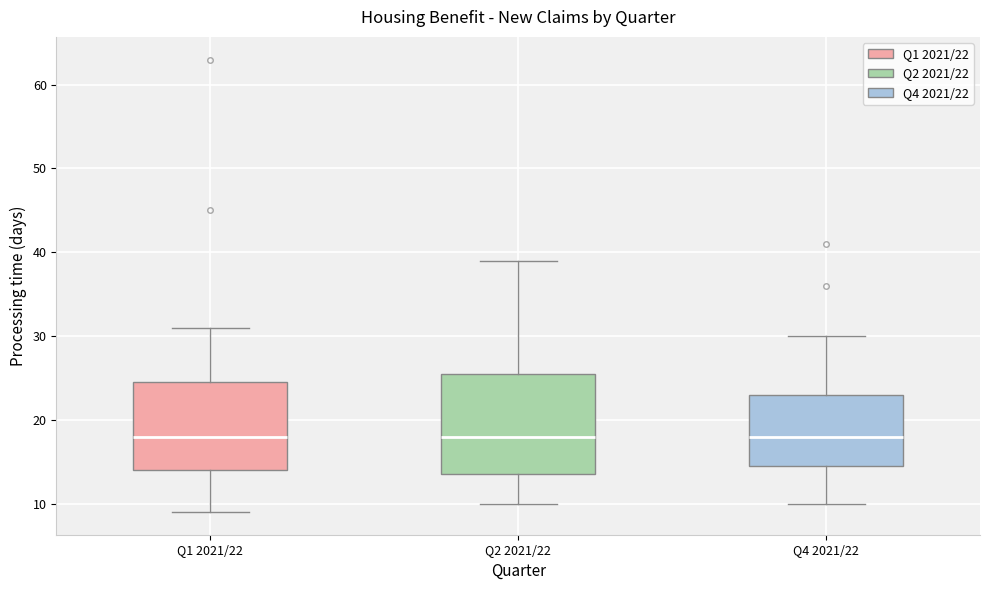

Reading left to right, transcribe this box plot: for each box, give where its median line is, the range the box spans, and where its two whiskers end, as read against the y-axis. The values are not printed on the chart, so give them approximately, as read against the axis.

Q1 2021/22: median 18, box 14 to 25, whiskers 9 to 31
Q2 2021/22: median 18, box 14 to 26, whiskers 10 to 39
Q4 2021/22: median 18, box 15 to 23, whiskers 10 to 30